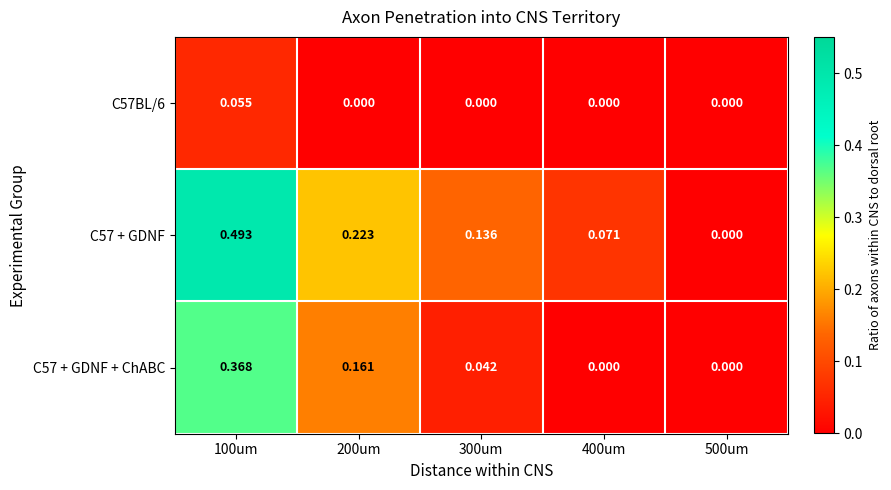

Is the value of C57 + GDNF at 300um greater than the value of C57 + GDNF + ChABC at 300um?

Yes